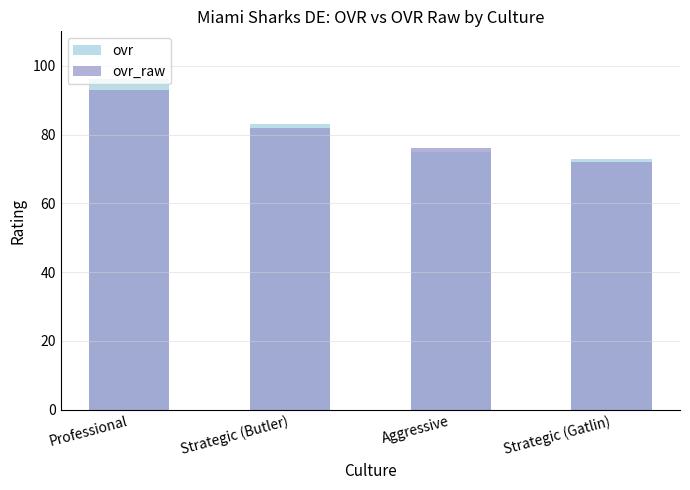

At how many categories does at least one series exceed 86?

1